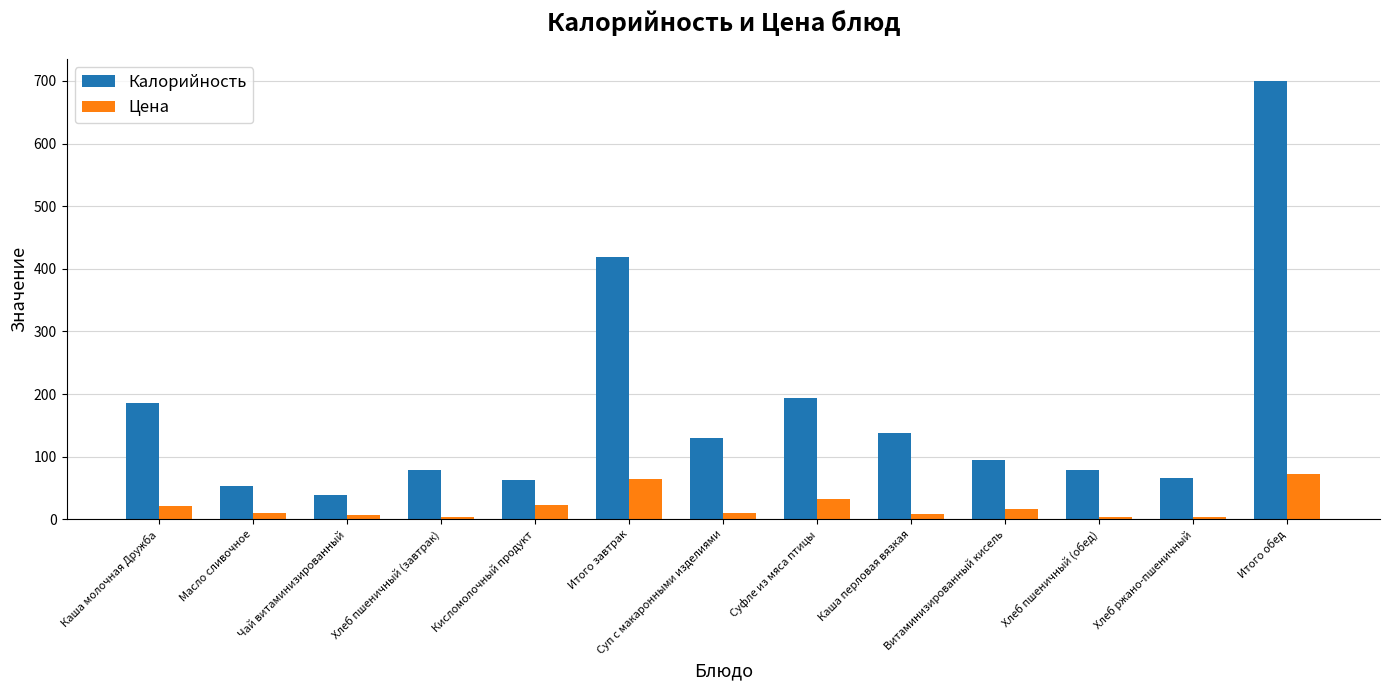

At which category does the chart reach its peak across all series?

Итого обед